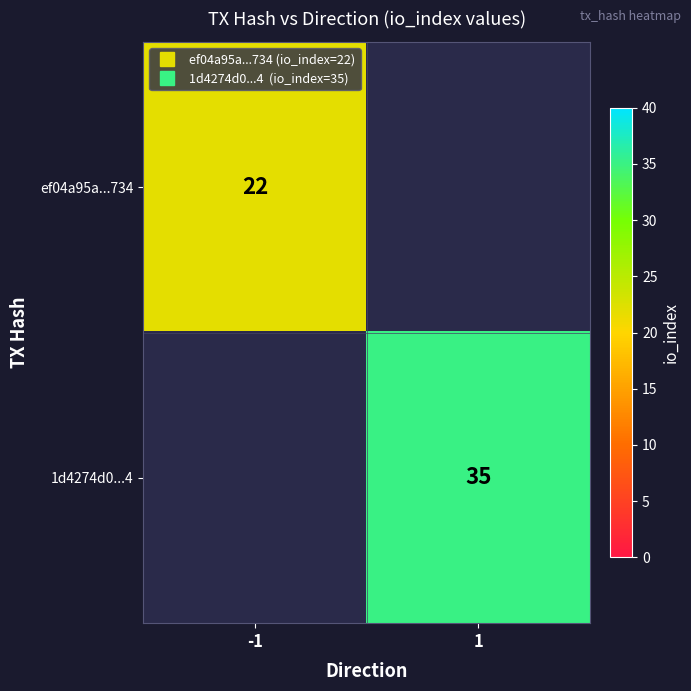

Rank the categories by 1d4274d0...4 value from lowest to highest.

-1, 1